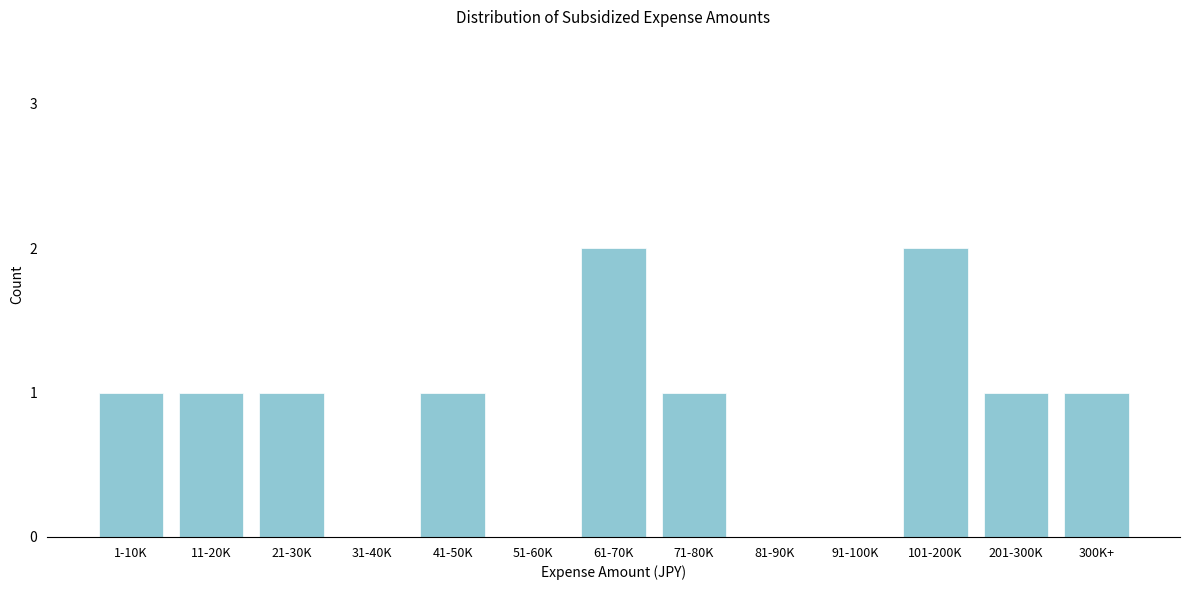

Reading right to left, list all the values displayed in this chart.

300K+=1	201-300K=1	101-200K=2	91-100K=0	81-90K=0	71-80K=1	61-70K=2	51-60K=0	41-50K=1	31-40K=0	21-30K=1	11-20K=1	1-10K=1